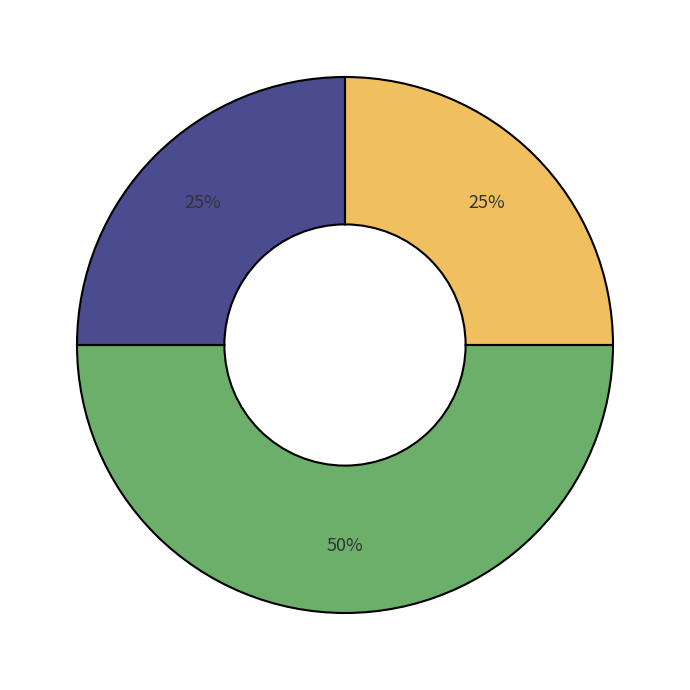

To the nearest percent, what is the average slice percentage?

33%